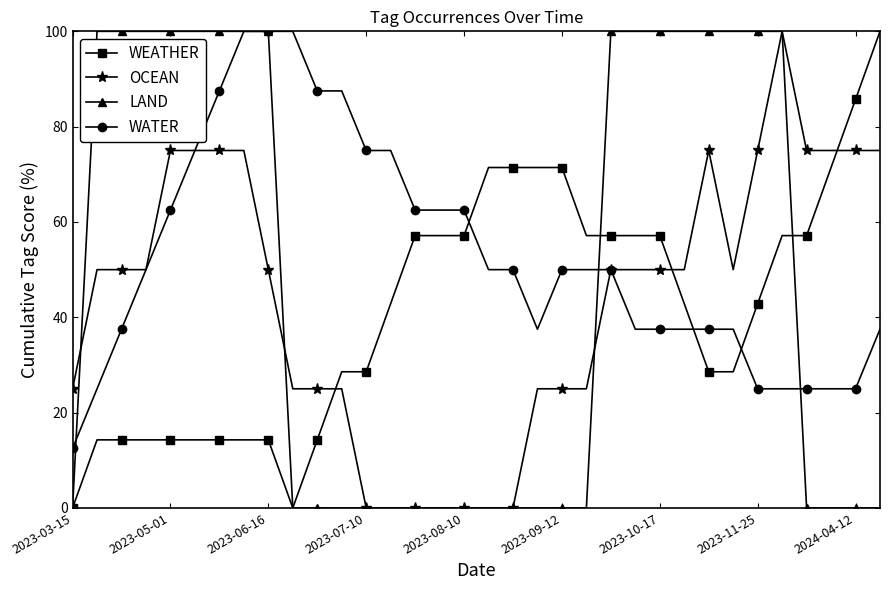

What is the sum of all OCEAN values?

1475.0